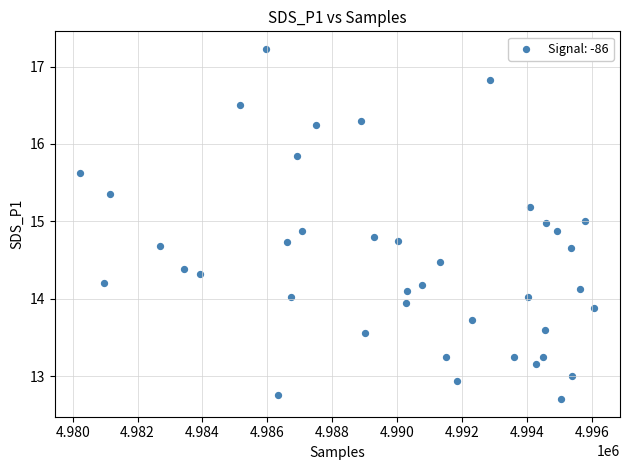

What is the range of X values (max minus min)?

15835.0